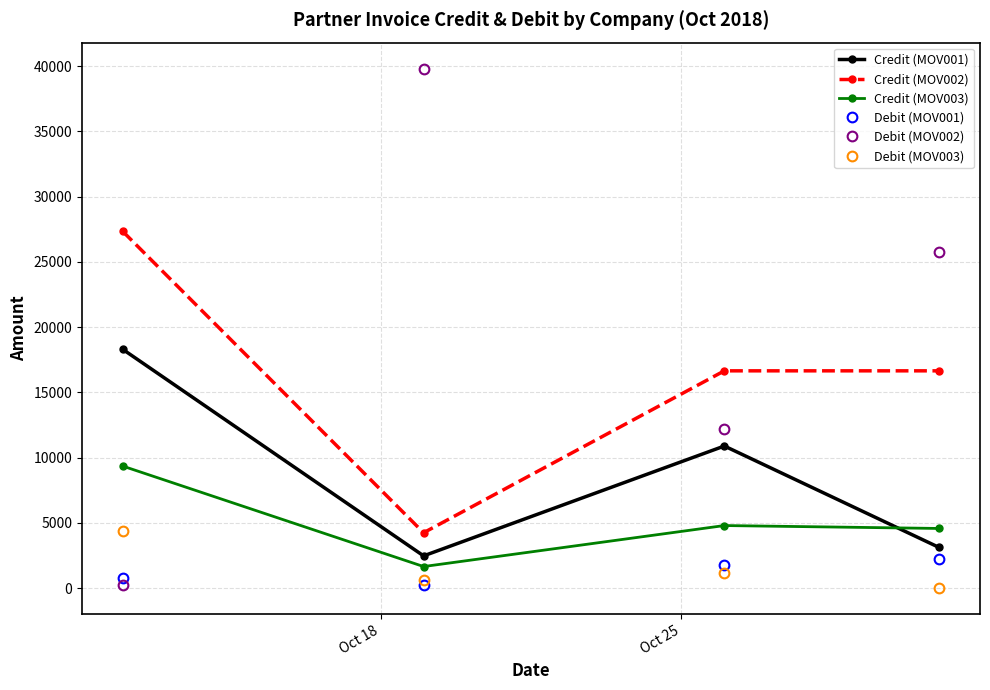

True or false: Credit (MOV003) and Debit (MOV001) cross at least once.

False